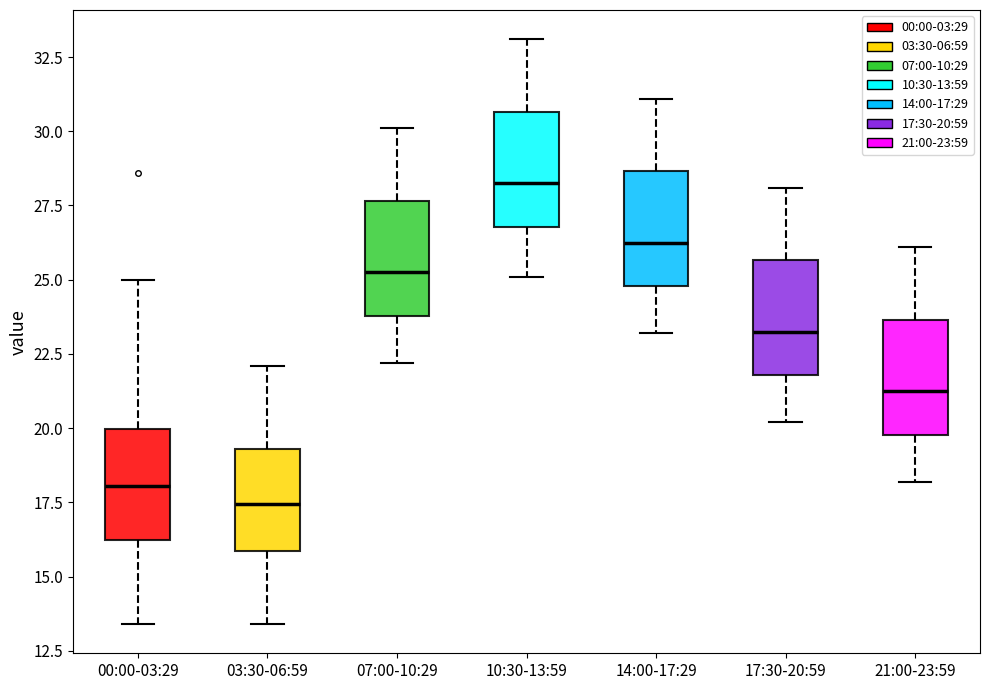

Reading left to right, read every box against the y-axis: the position of its median line, the range the box covers, and the ends of its whiskers. The values are not printed on the chart, so give them approximately, as read against the axis.

00:00-03:29: median 18.0, box 16.0 to 20.0, whiskers 13.5 to 25.0
03:30-06:59: median 17.5, box 16.0 to 19.5, whiskers 13.5 to 22.0
07:00-10:29: median 25.5, box 24.0 to 27.5, whiskers 22.0 to 30.0
10:30-13:59: median 28.5, box 27.0 to 30.5, whiskers 25.0 to 33.0
14:00-17:29: median 26.5, box 25.0 to 28.5, whiskers 23.0 to 31.0
17:30-20:59: median 23.5, box 22.0 to 25.5, whiskers 20.0 to 28.0
21:00-23:59: median 21.5, box 20.0 to 23.5, whiskers 18.0 to 26.0